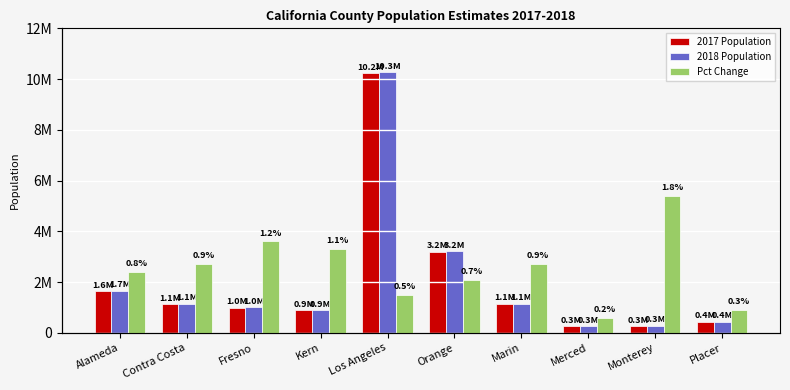

Where is 2017 Population nearest to the value 5247266?

Orange